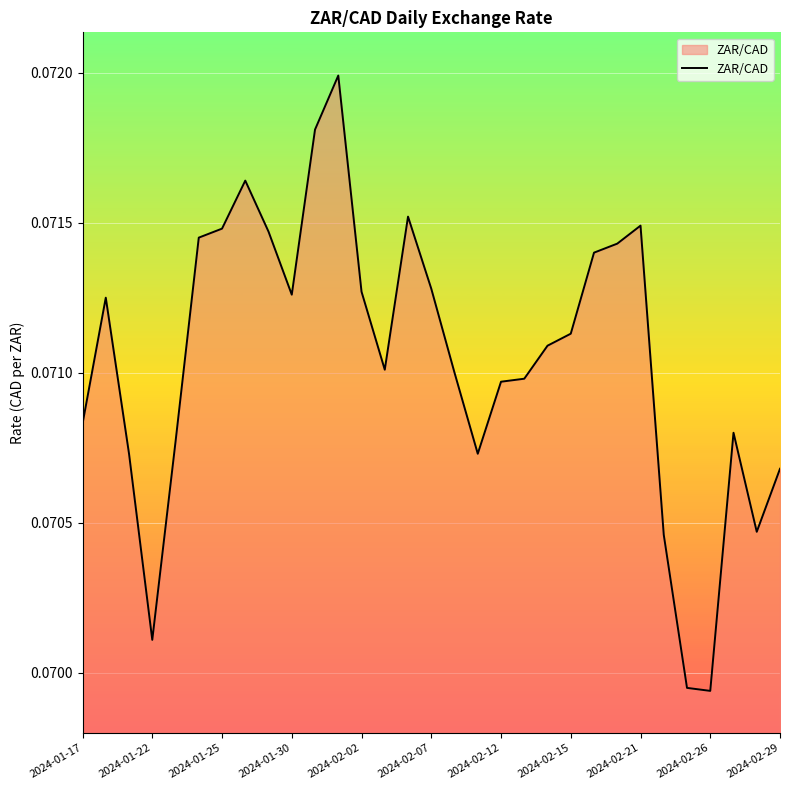

How many lines are shown in the chart?

1